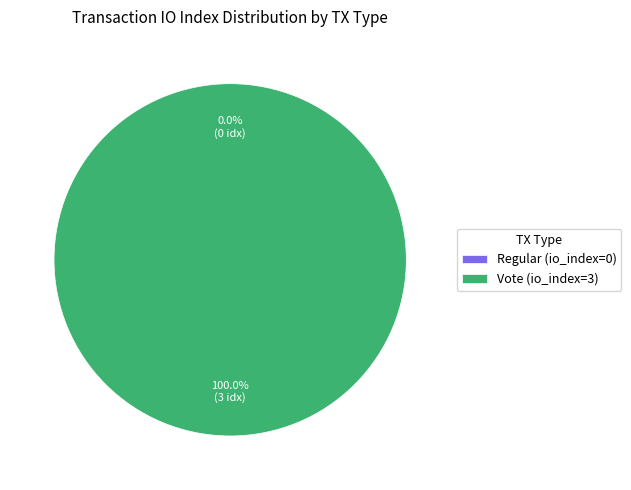

Is it true that Regular (io_index=0) is 11% of the pie?

False